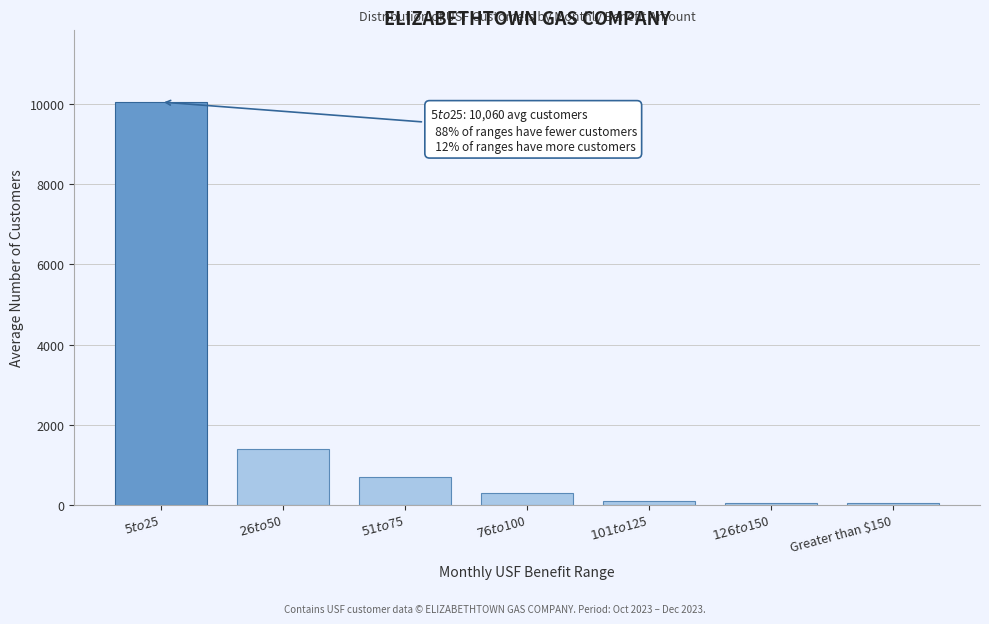

What is the sum of all values?

12616.7